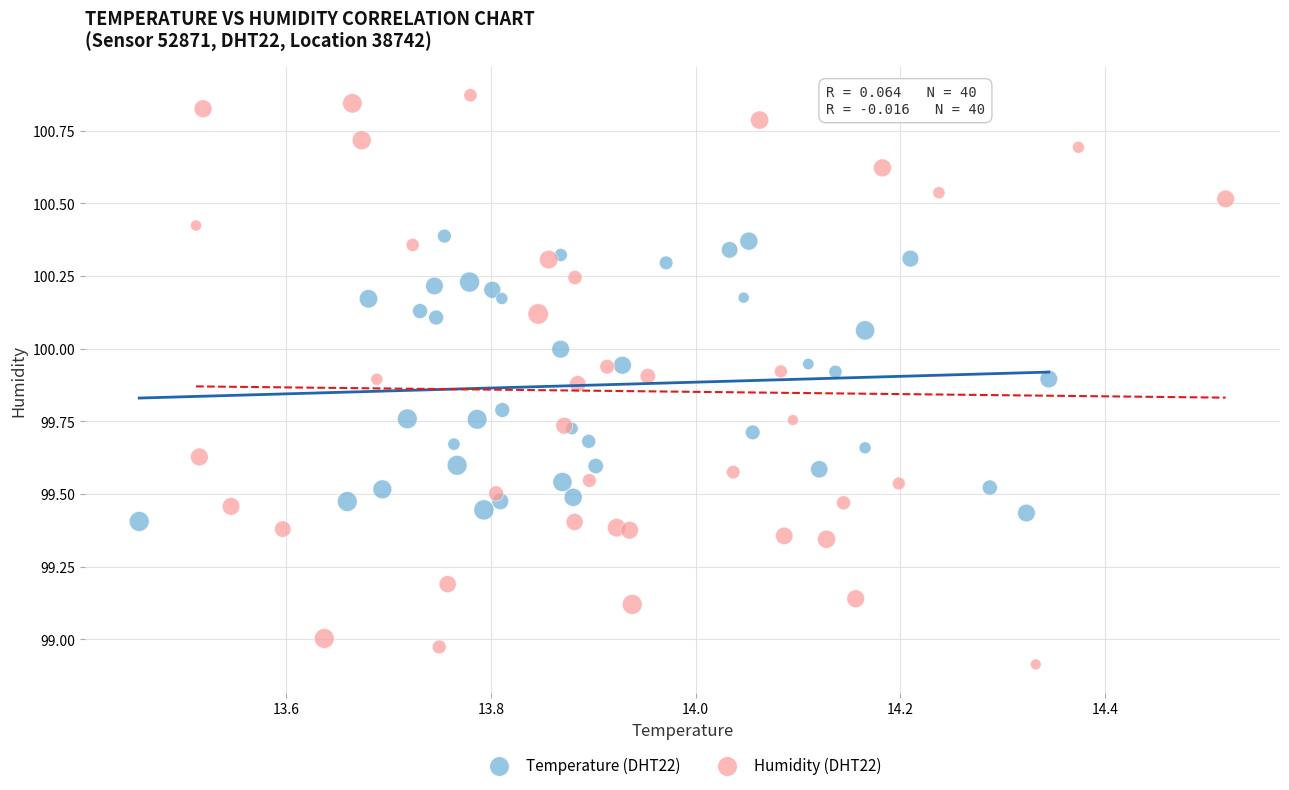

Which series reaches the maximum Y coordinate?

Humidity (DHT22)